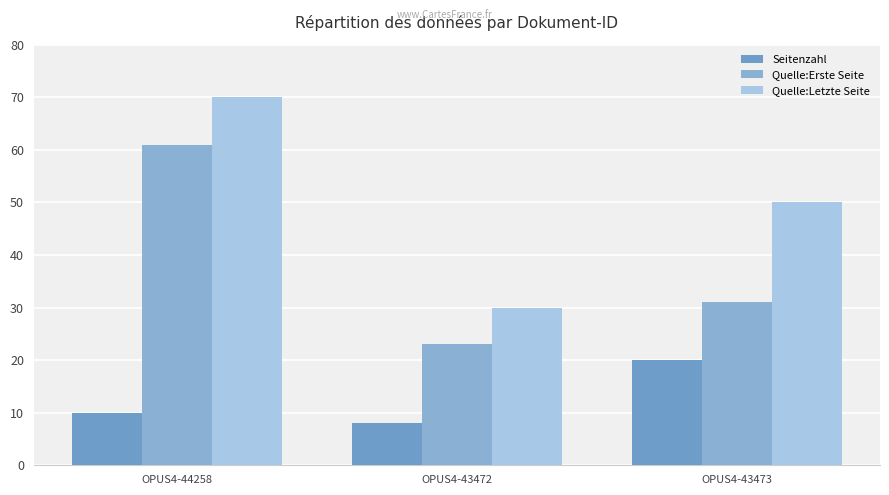

Is it true that Quelle:Letzte Seite equals 107 at OPUS4-44258?

False